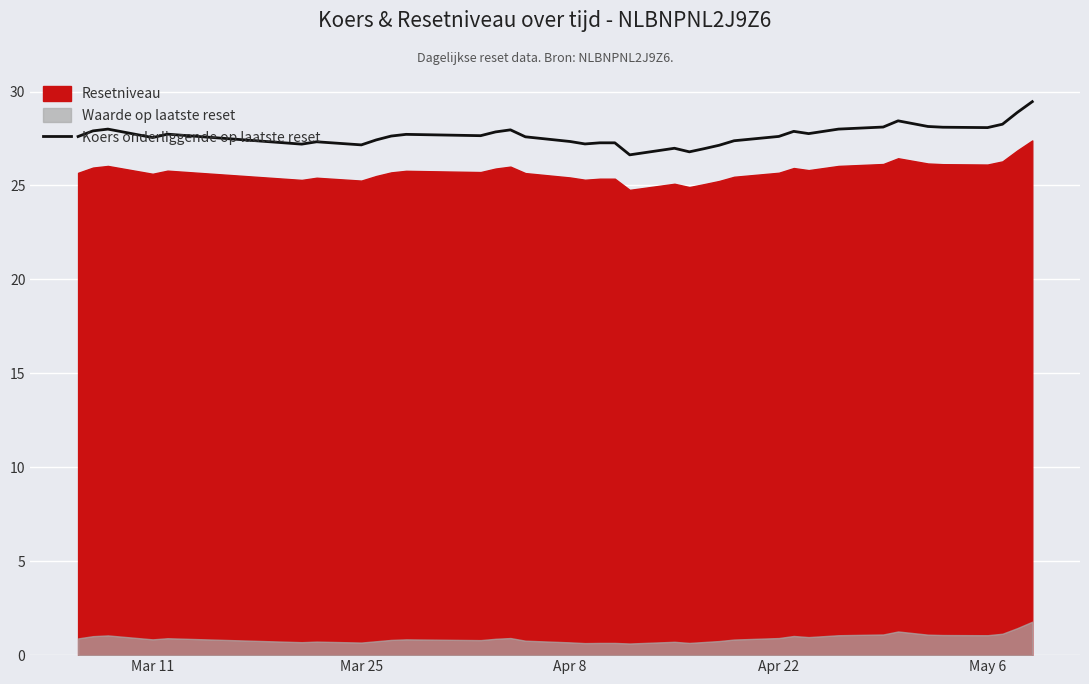

Does the chart display data point markers on the line(s)?

No